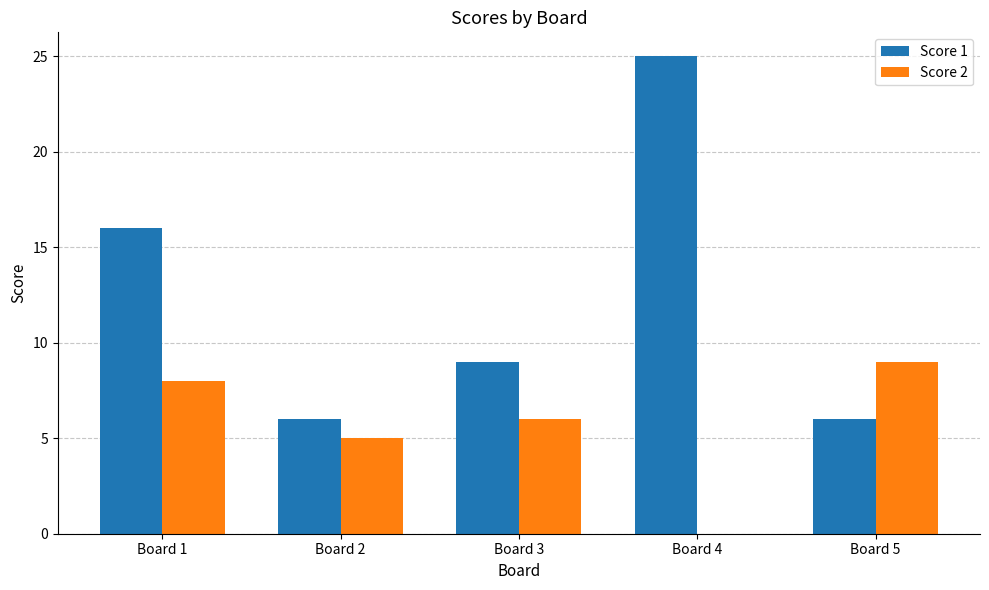

At which label does Score 2 first exceed 6?

Board 1